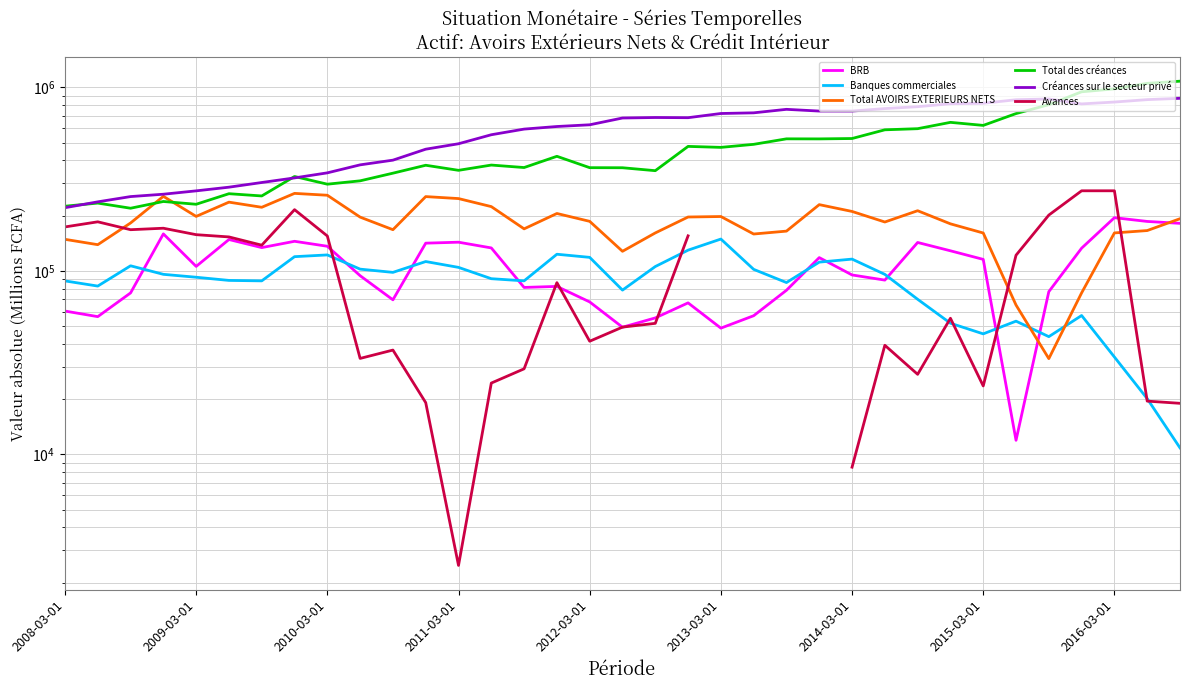

True or false: Total AVOIRS EXTERIEURS NETS has a value of 384500.0 at 2011-03-01.

False